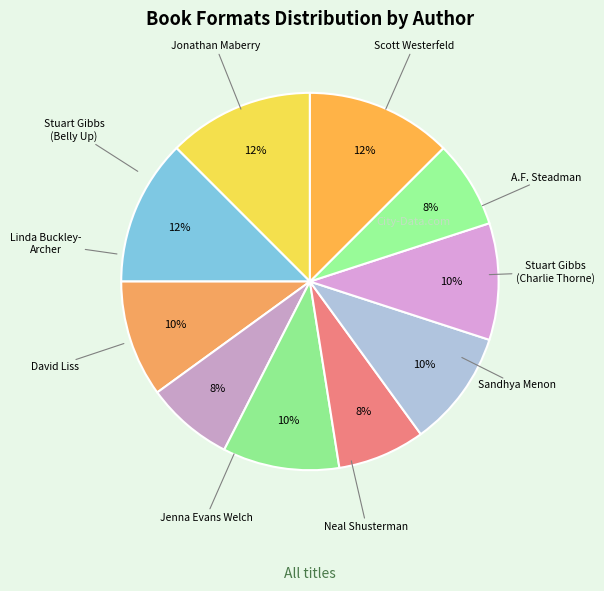

How many slices are in this pie chart?

10